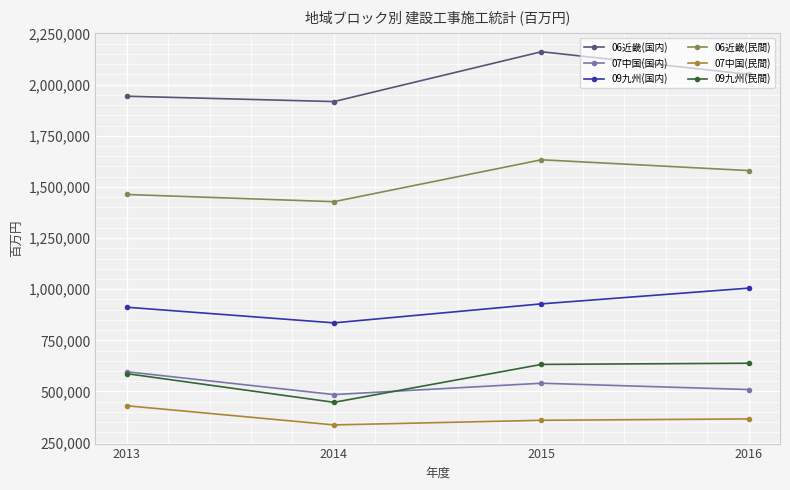

What is the difference between the maximum and minimum values in the 09九州(国内) series?

169880